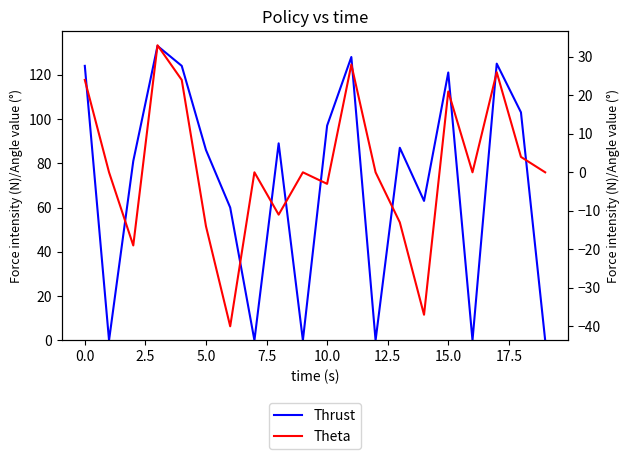

At how many categories does at least one series exceed 45?

14